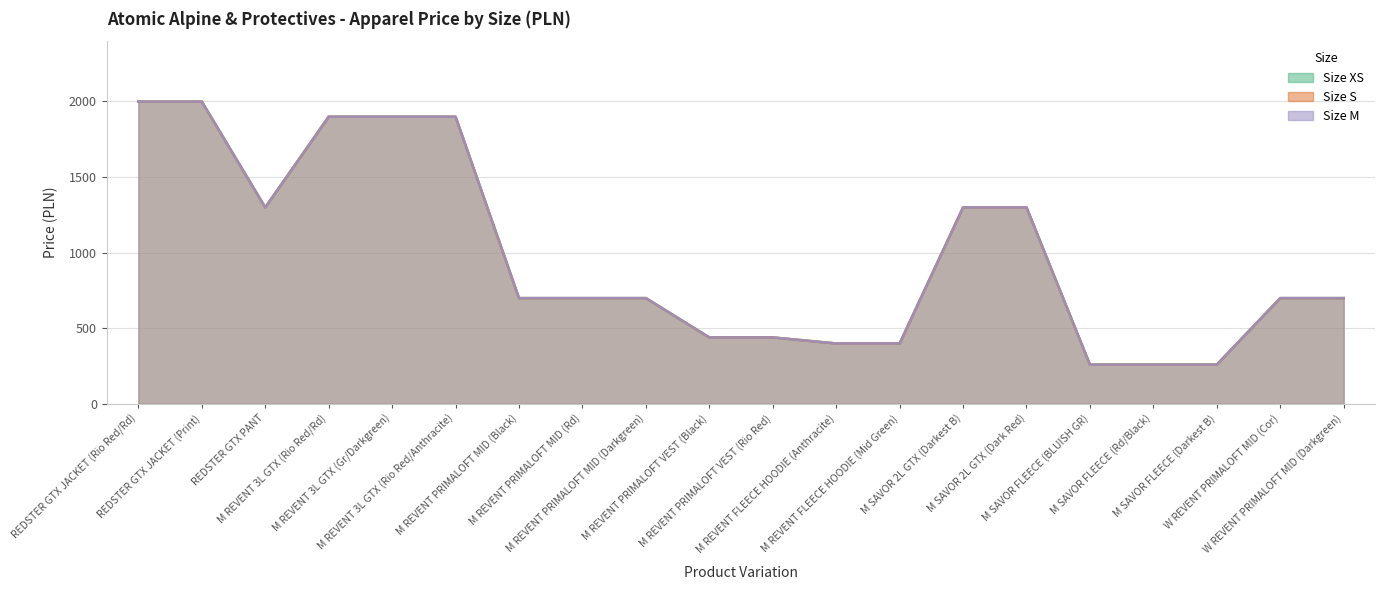

How many series are shown in this chart?

3